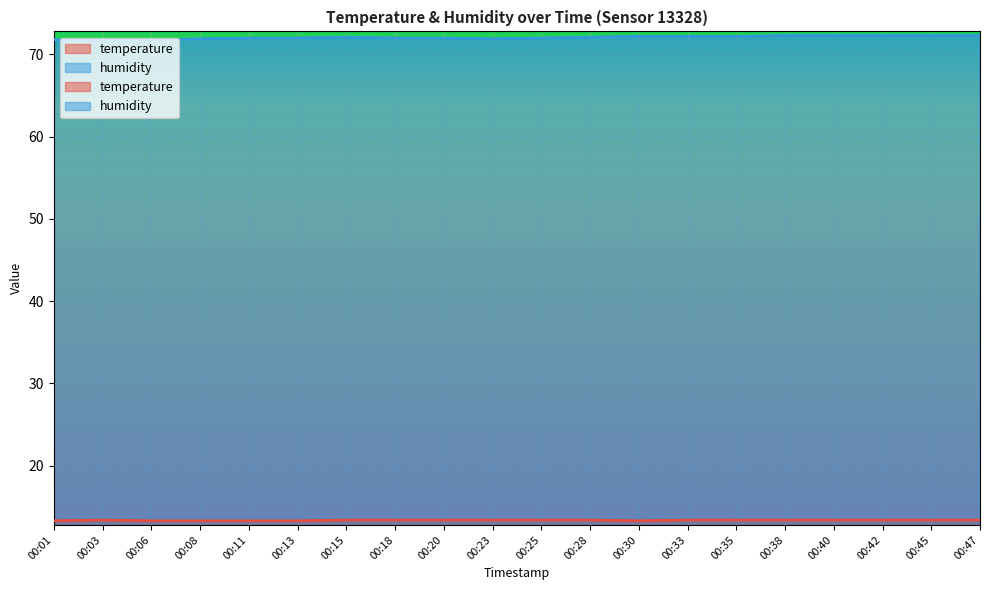

What are all the series names shown in the legend?

temperature, humidity